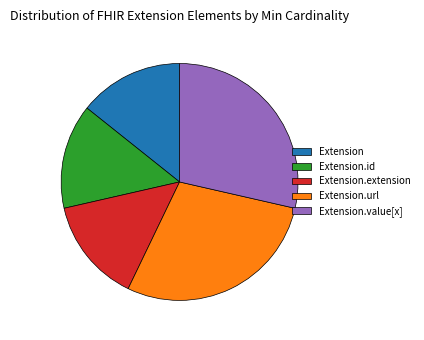

Approximately how many times larger is the value at Extension.url compared to Extension?

2.0